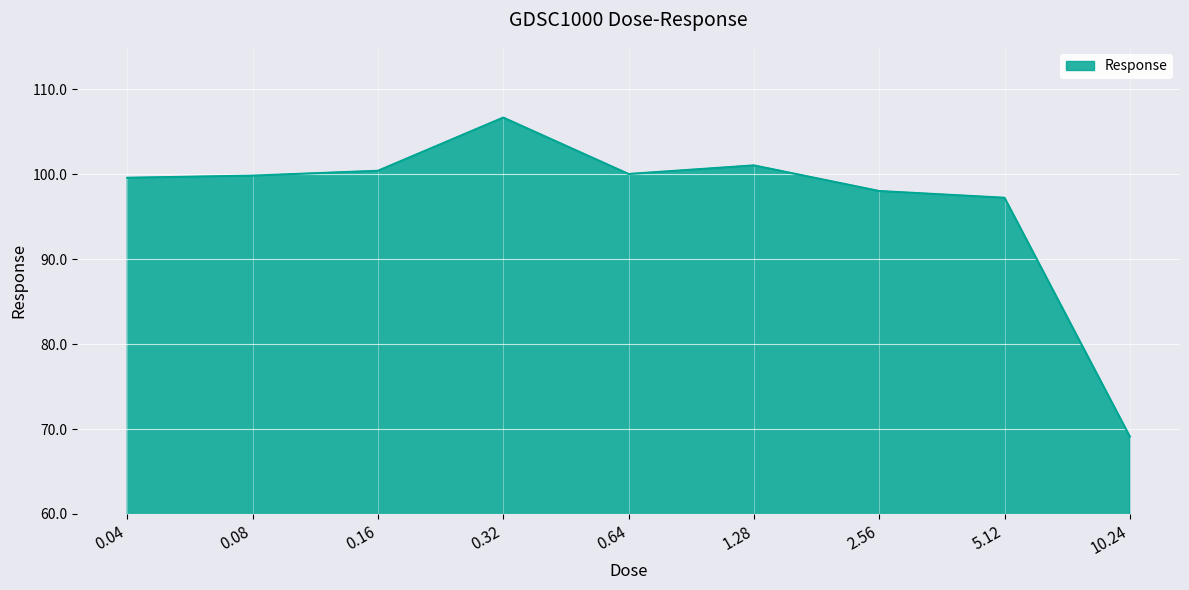

Read the value at 1.28.

101.0